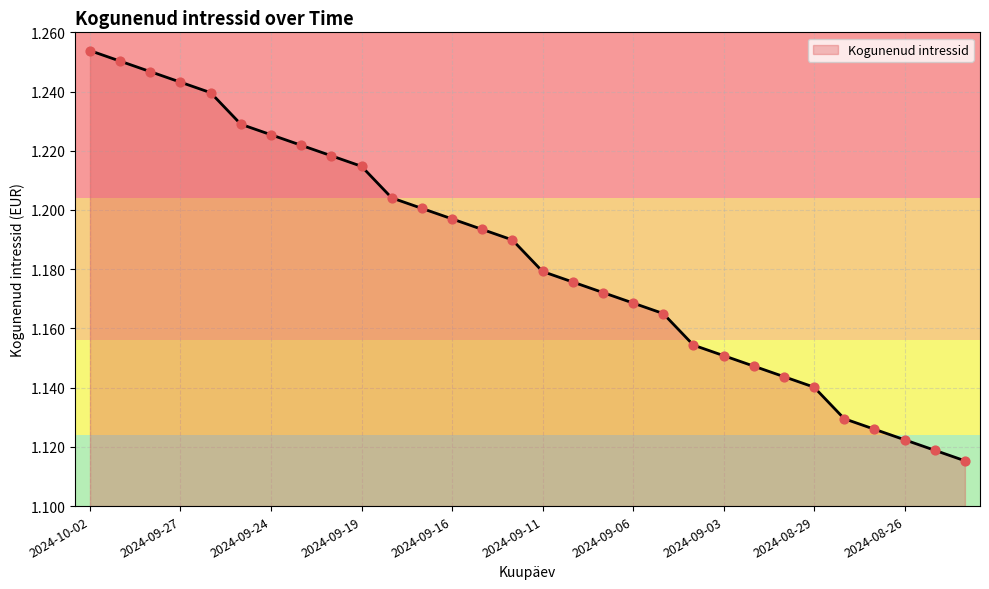

How many lines are shown in the chart?

1